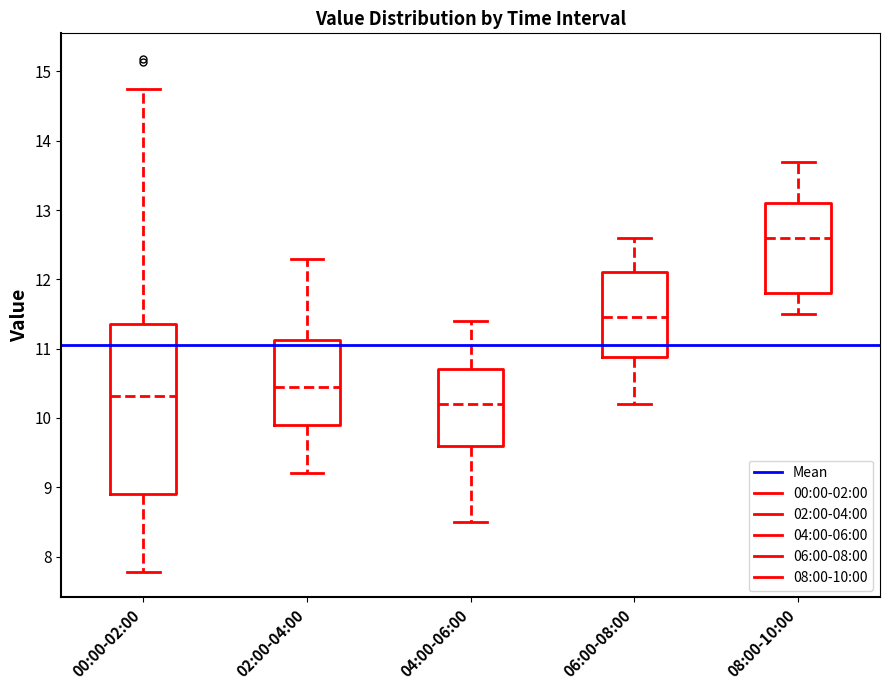

Where does the upper whisker of the box for 04:00-06:00 end on the y-axis? The values are not printed on the chart, so give them approximately, as read against the axis.

11.4